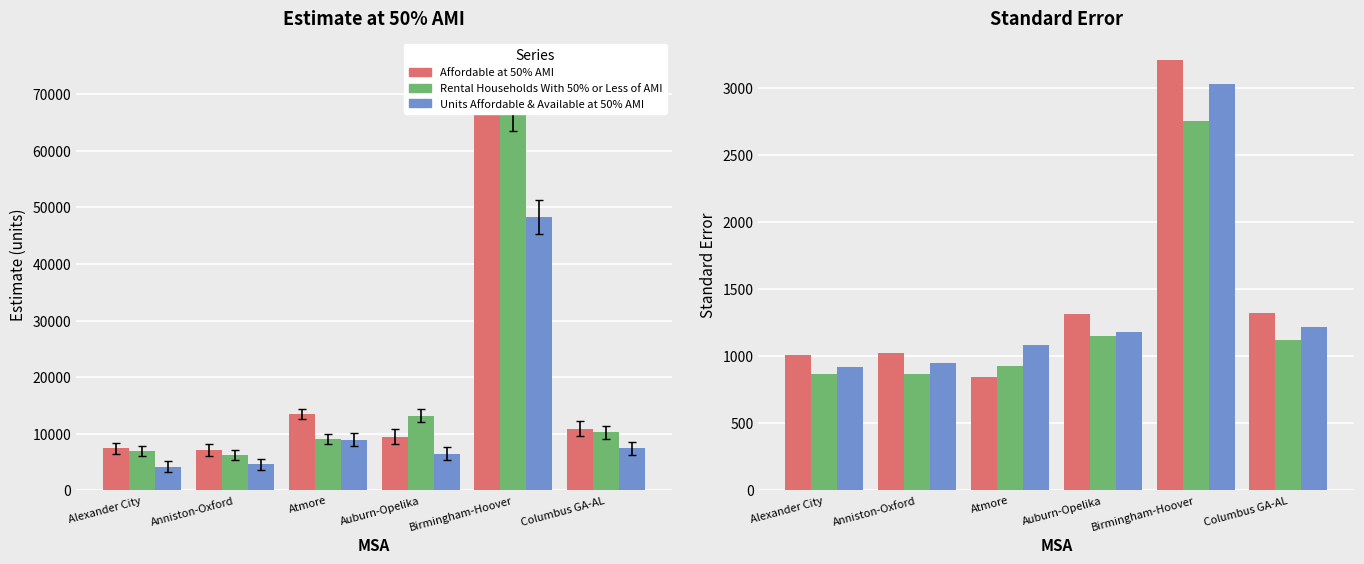

Is the value of Units Affordable & Available at 50% AMI at Anniston-Oxford greater than the value of Affordable at 50% AMI at Anniston-Oxford?

No